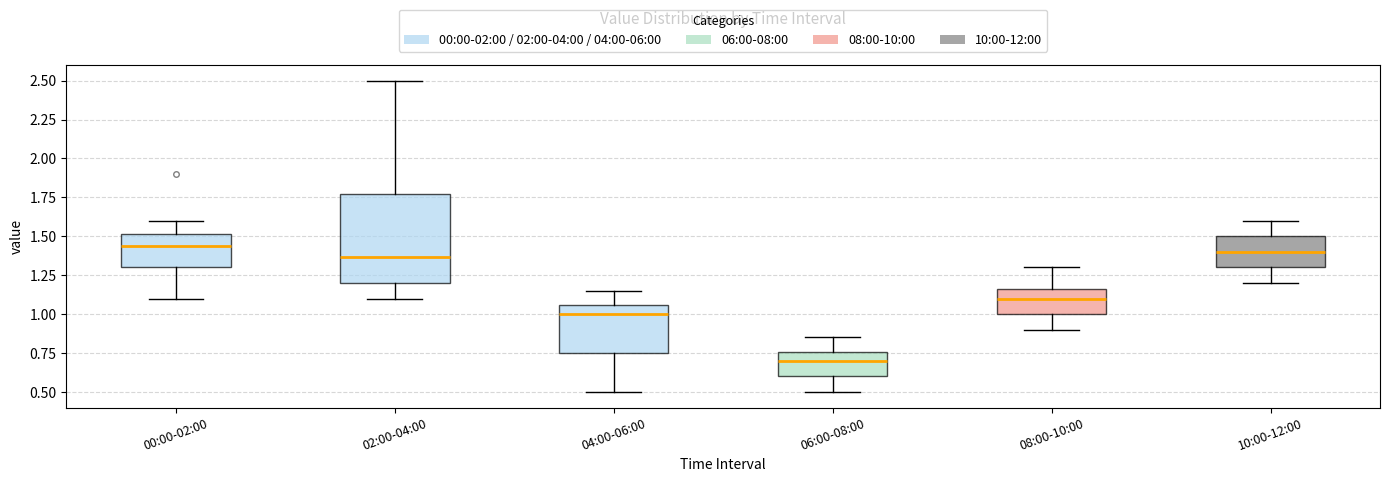

Reading left to right, read every box against the y-axis: the position of its median line, the range the box covers, and the ends of its whiskers. The values are not printed on the chart, so give them approximately, as read against the axis.

00:00-02:00: median 1.45, box 1.30 to 1.50, whiskers 1.10 to 1.60
02:00-04:00: median 1.35, box 1.20 to 1.75, whiskers 1.10 to 2.50
04:00-06:00: median 1.00, box 0.75 to 1.05, whiskers 0.50 to 1.15
06:00-08:00: median 0.70, box 0.60 to 0.75, whiskers 0.50 to 0.85
08:00-10:00: median 1.10, box 1.00 to 1.15, whiskers 0.90 to 1.30
10:00-12:00: median 1.40, box 1.30 to 1.50, whiskers 1.20 to 1.60